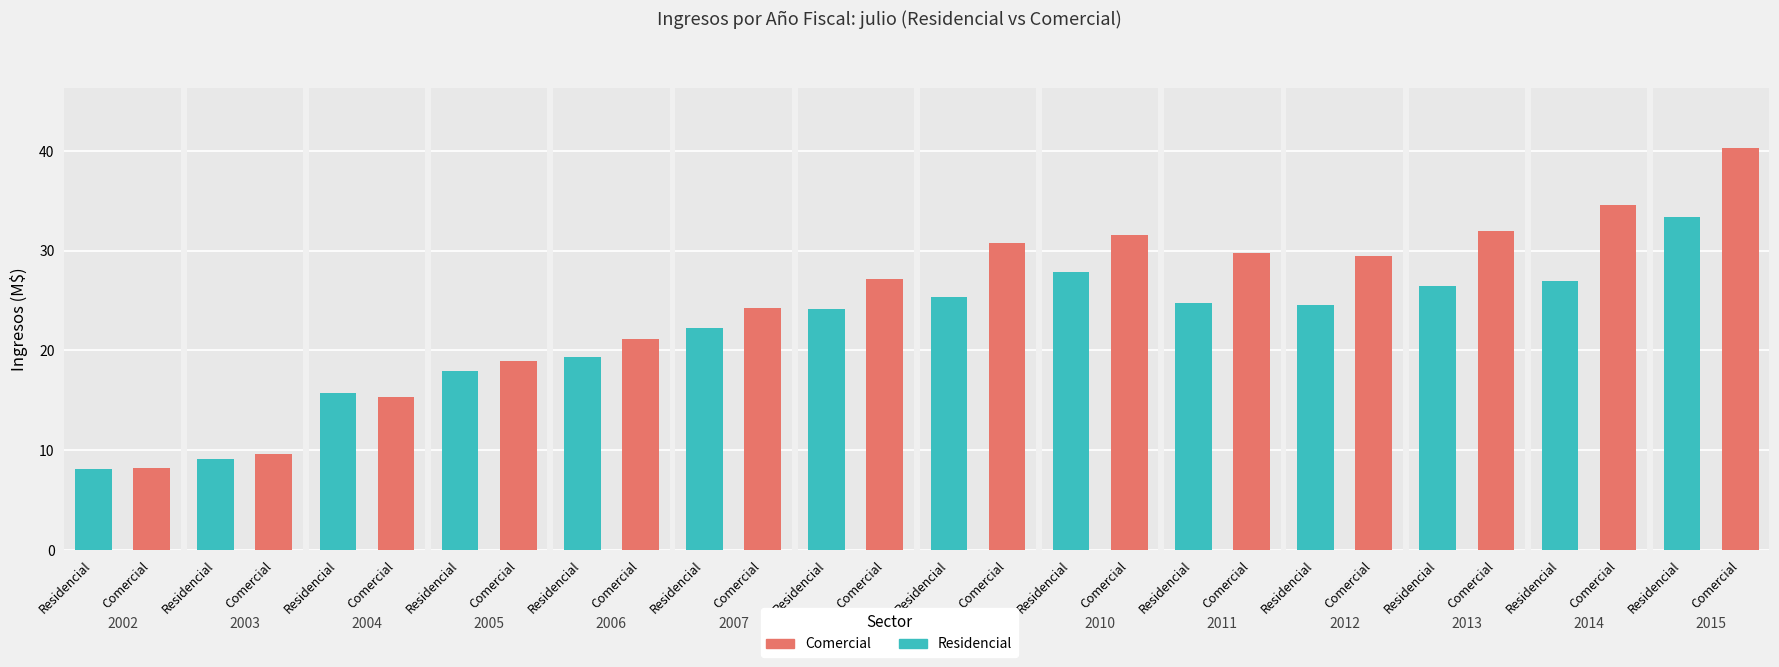

Between 2006 and 2008, which series saw the biggest shift?

Comercial